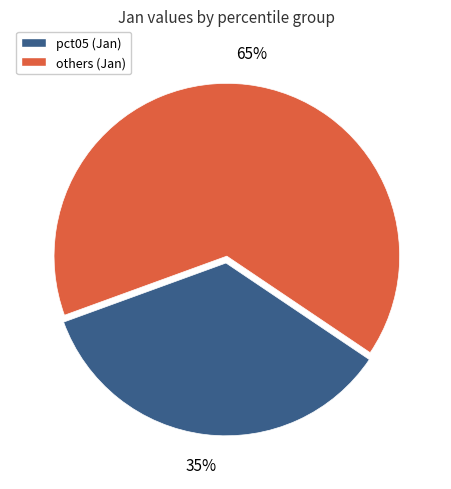

How many segments does this pie chart have?

2